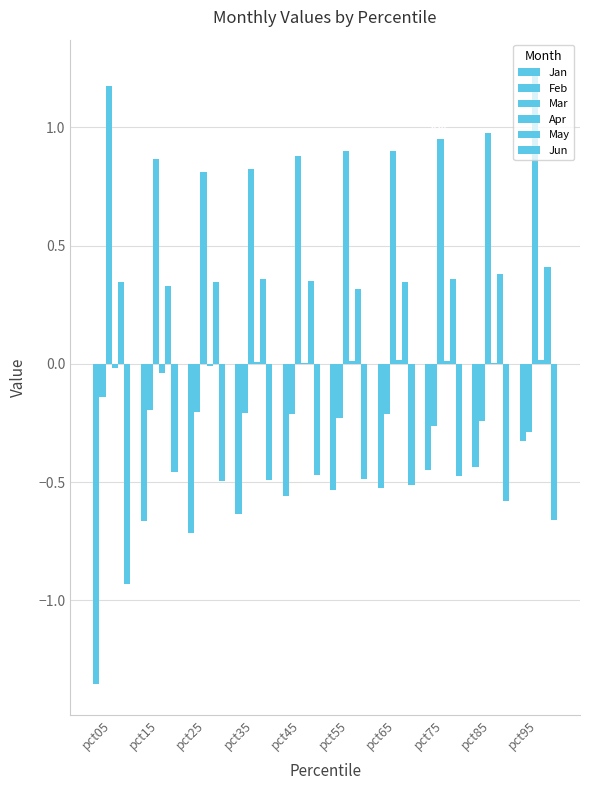

Which series has the largest total across all categories?

Mar